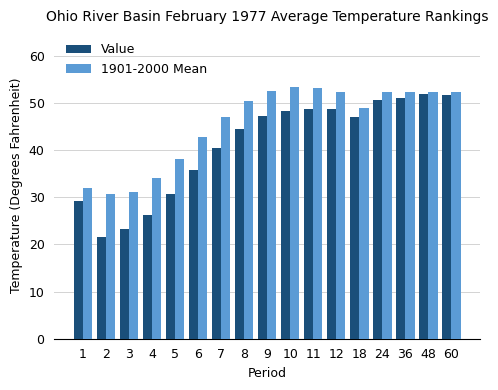

What is the minimum value for 1901-2000 Mean?

30.6